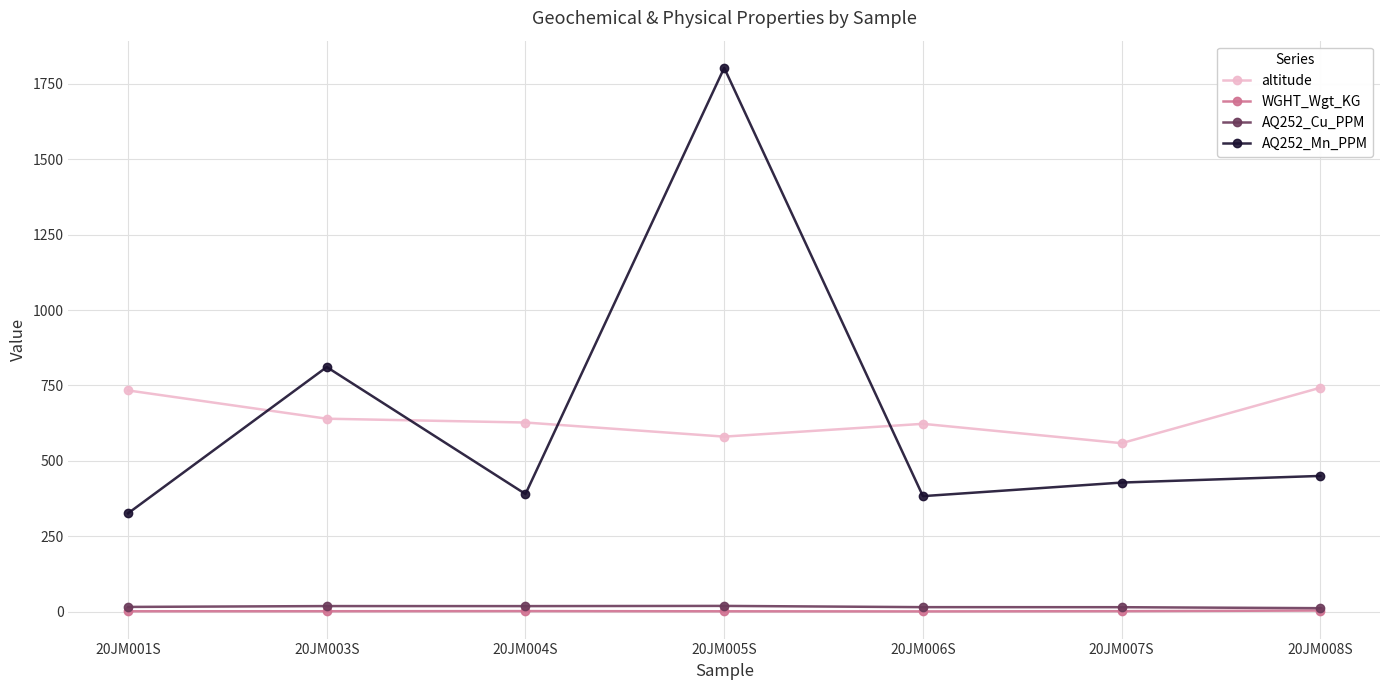

Which series changed the most between 20JM001S and 20JM003S?

AQ252_Mn_PPM